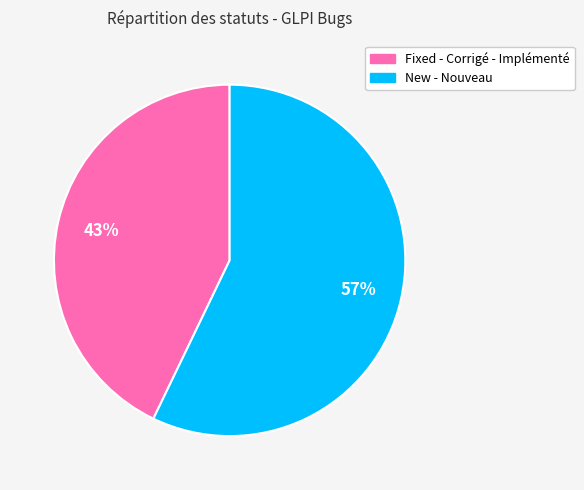

Is there a majority slice in this chart?

Yes